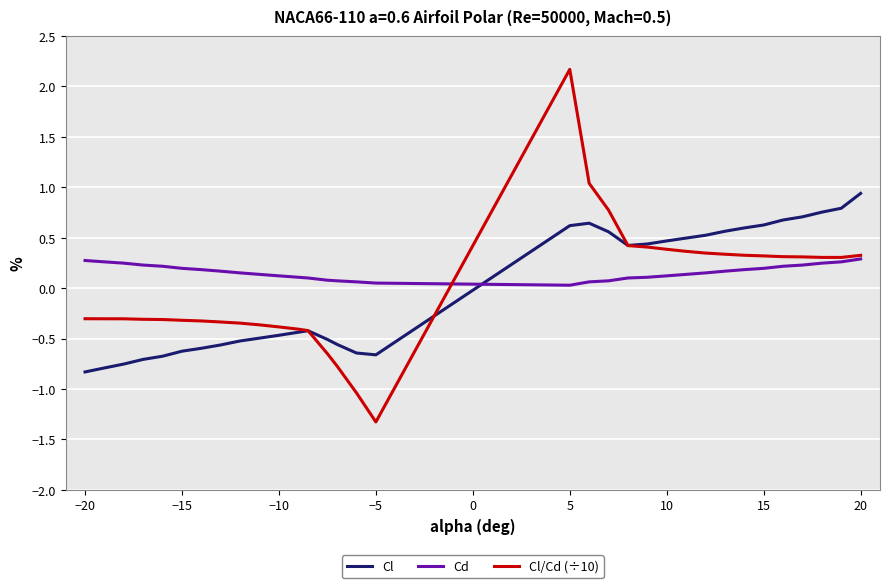

List the series in order of their peak value, lowest first.

Cd, Cl, Cl/Cd (÷10)